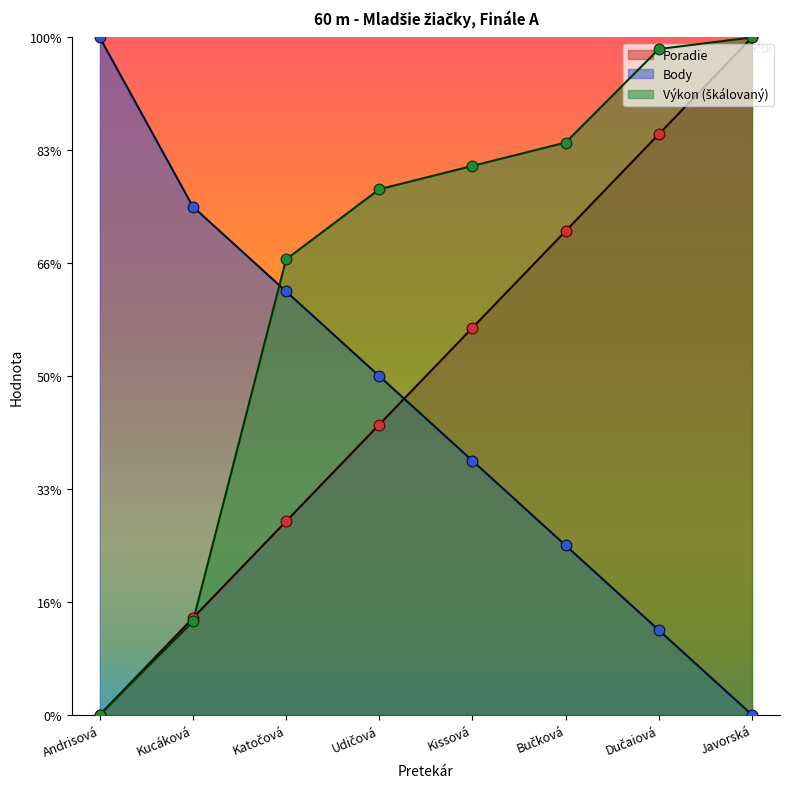

Which series has the widest spread of Y values?

Poradie